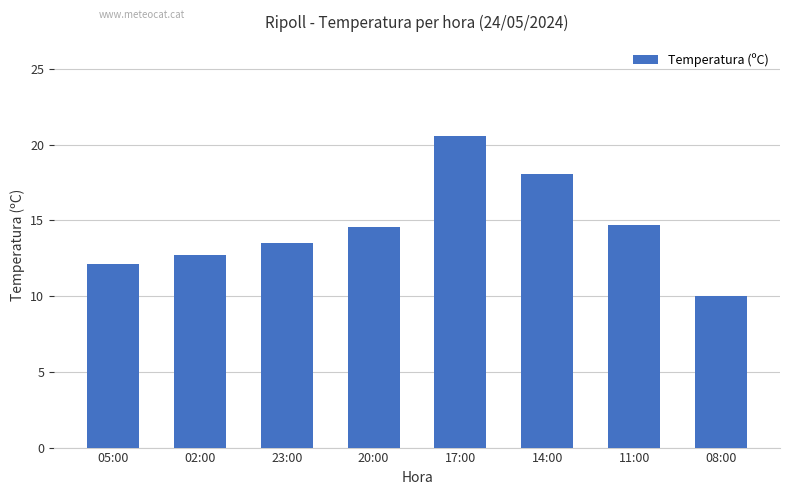

Does the chart contain any negative values?

No